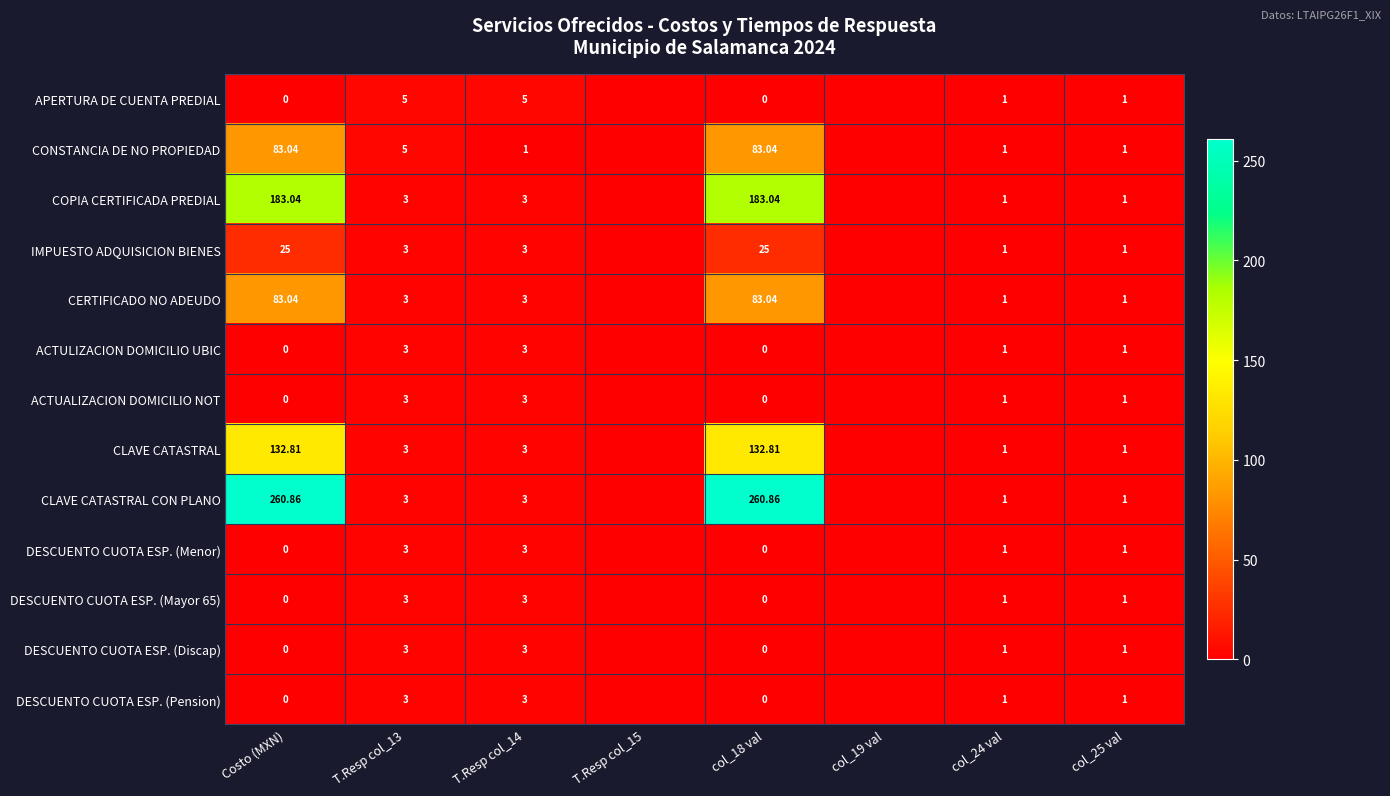

Which series changed the most between Costo (MXN) and T.Resp col_13?

CLAVE CATASTRAL CON PLANO